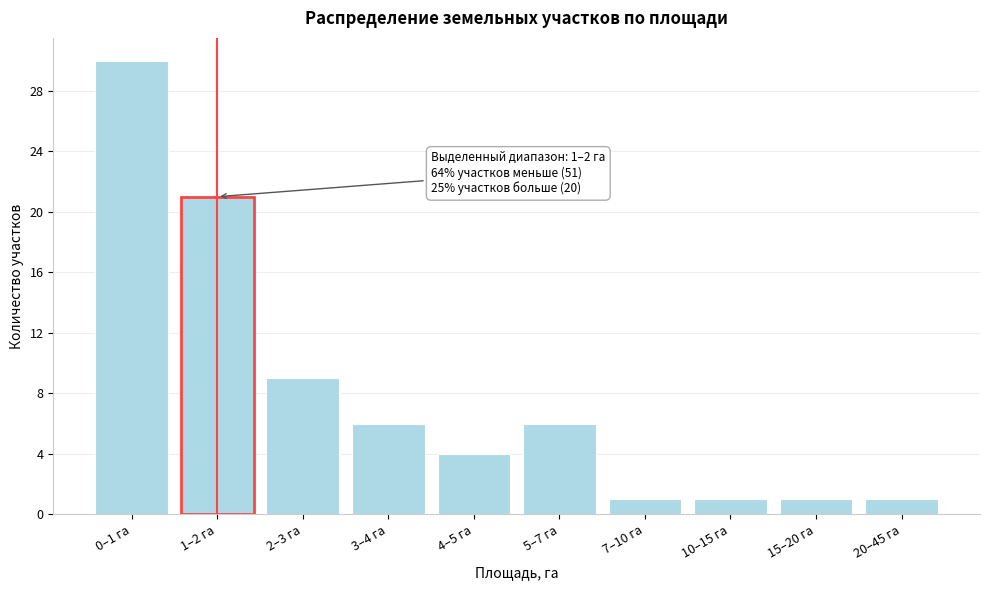

Reading right to left, transcribe all the data shown in this chart.

1	1	1	1	6	4	6	9	21	30